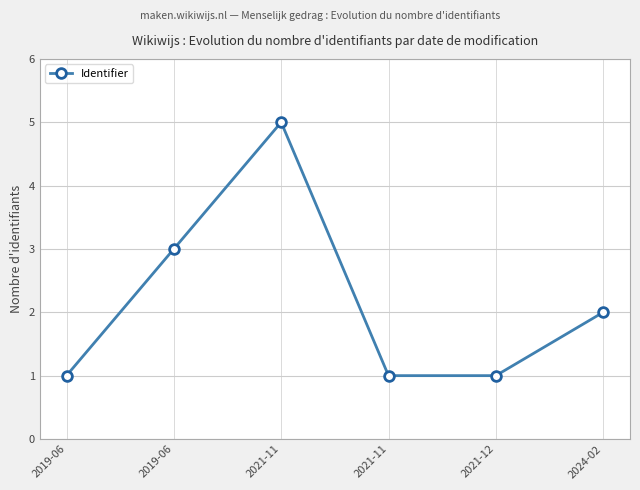

Count the number of categories in the chart.

6